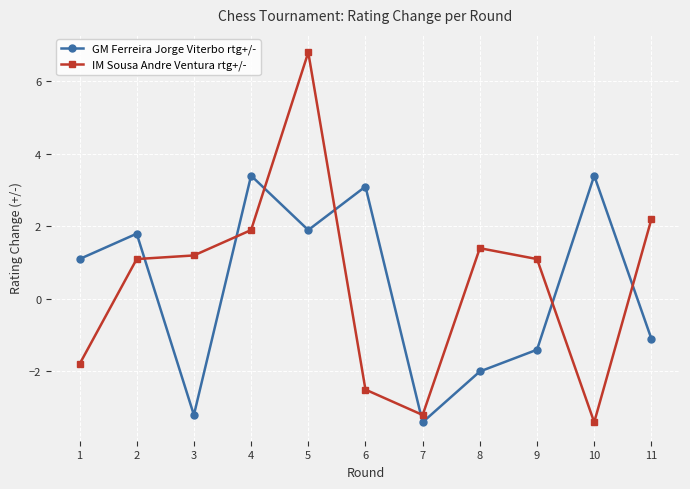

What is the value of the IM Sousa Andre Ventura rtg+/- point at the 7th from the left?

-3.2